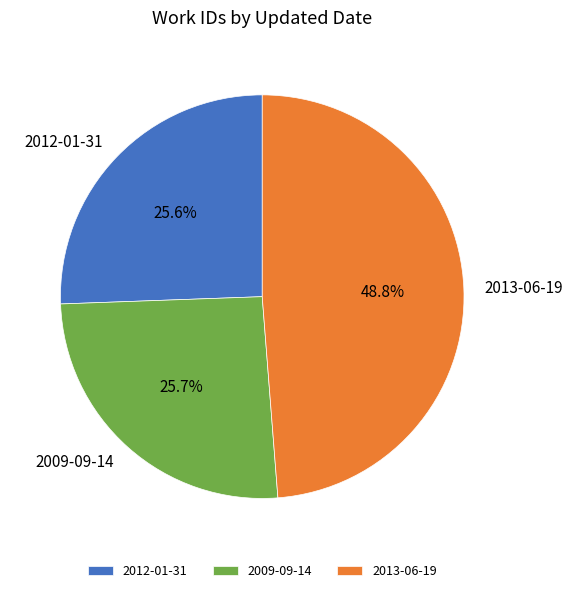

To the nearest percent, what portion does 2013-06-19 represent?

49%